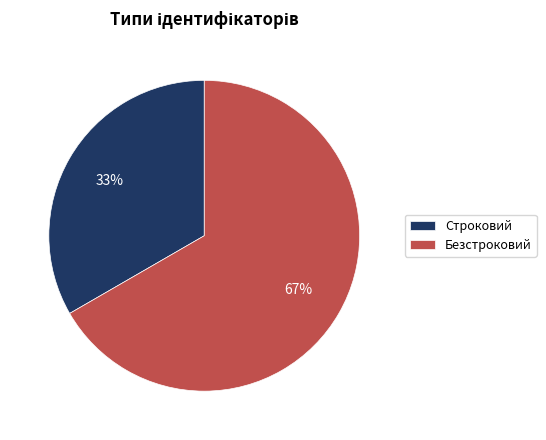

Which slice is the largest?

Безстроковий